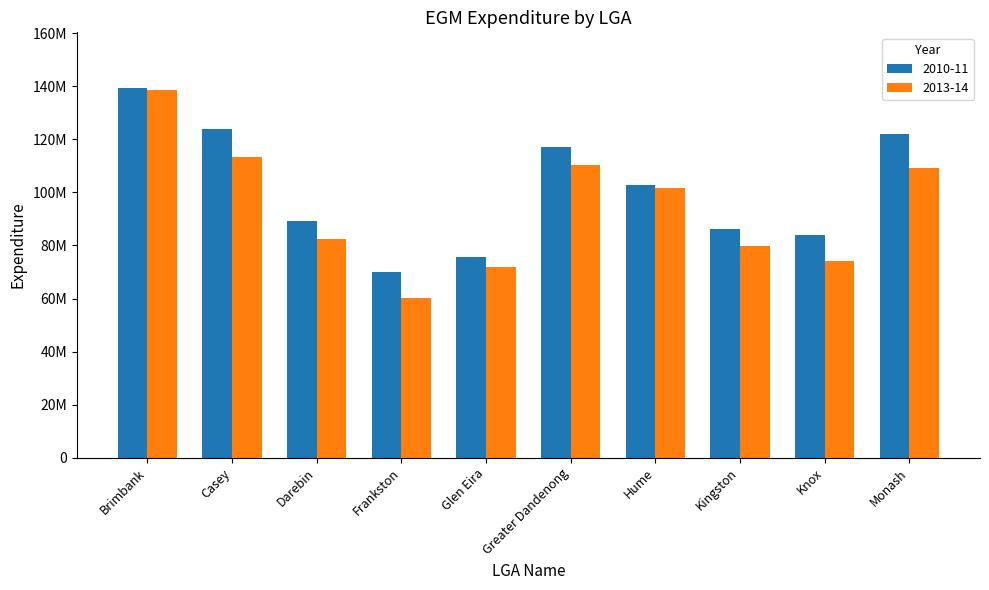

Are the bars horizontal?

No